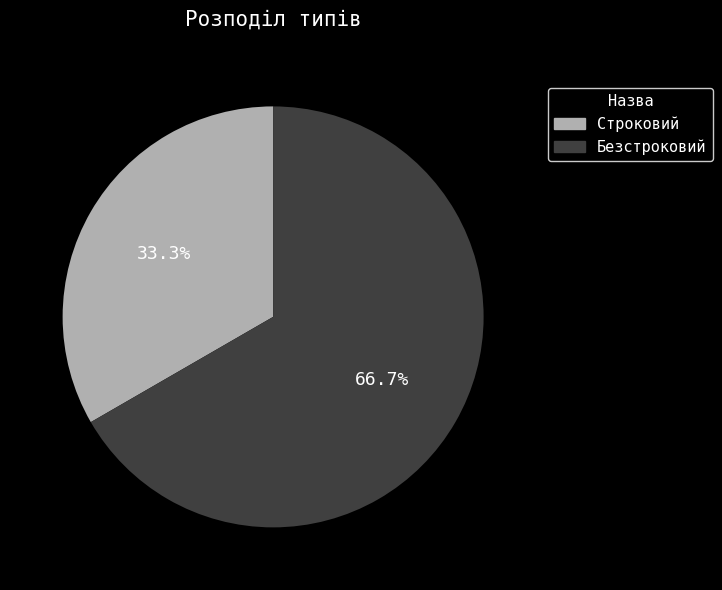

How many slices are in this pie chart?

2